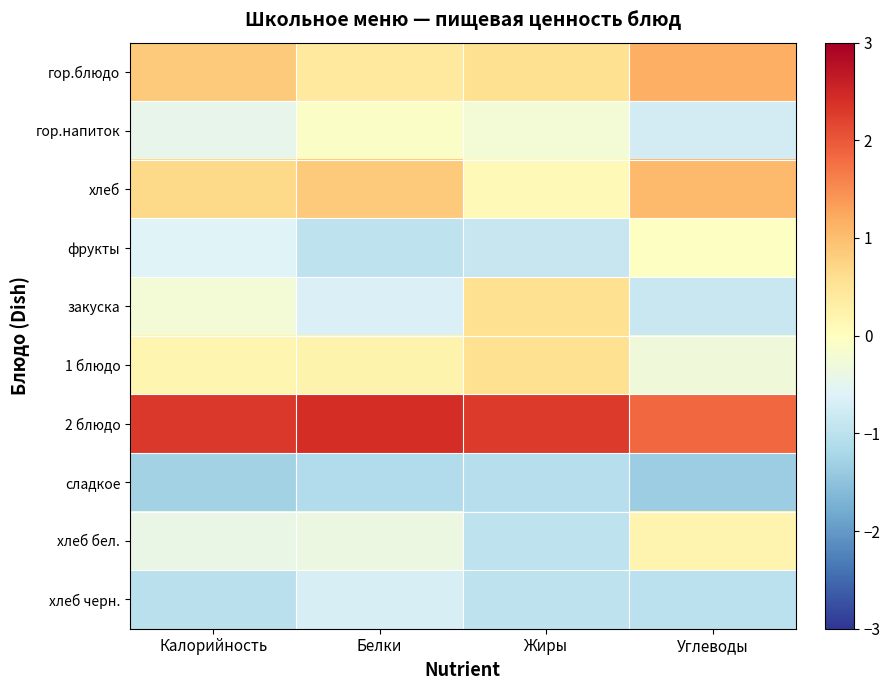

What is the difference between the highest and lowest values at Калорийность?

3.6